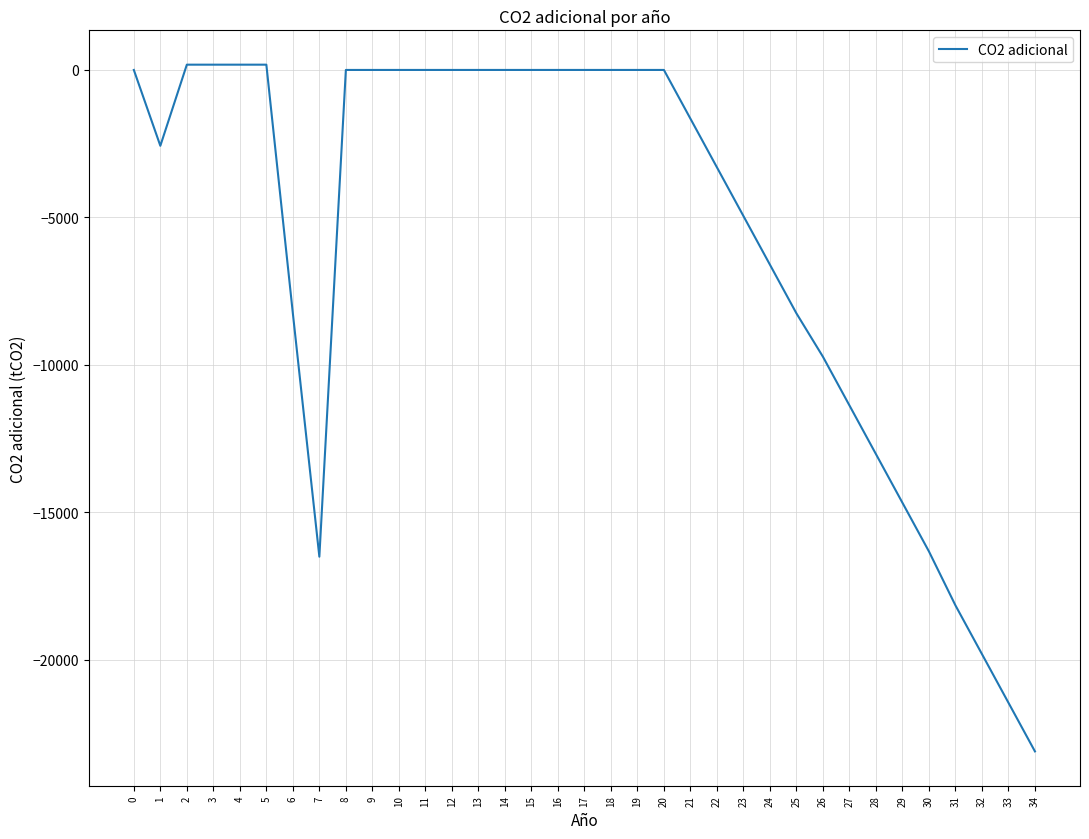

At which category does the data reach its first local valley?

1